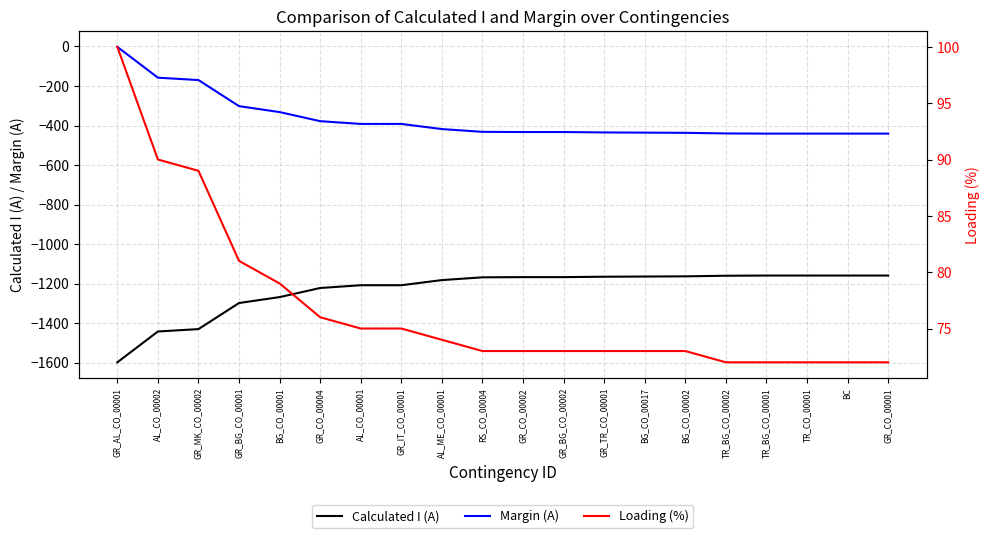

True or false: Calculated I (A) has a value of -2030 at GR_CO_00002.

False